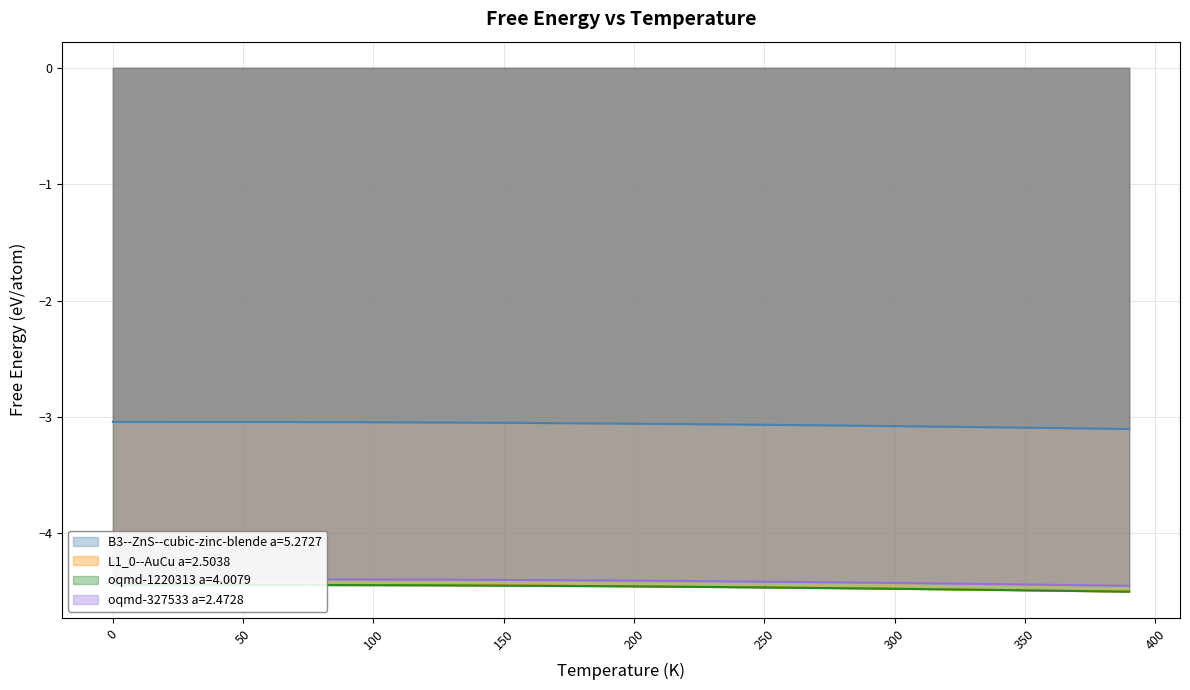

At 20, list the series in order from largest to smallest.

B3--ZnS--cubic-zinc-blende a=5.2727, oqmd-327533 a=2.4728, L1_0--AuCu a=2.5038, oqmd-1220313 a=4.0079